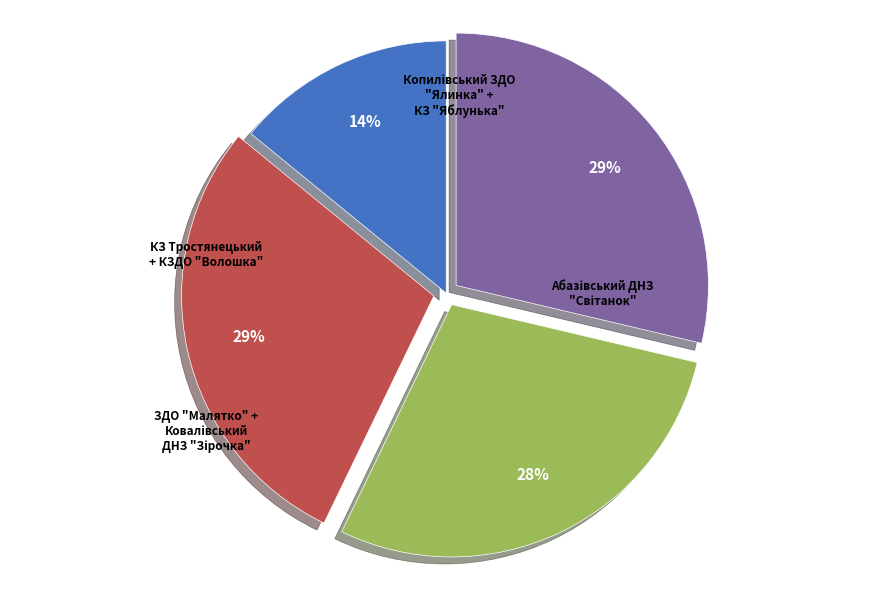

Is there any slice that represents more than half of the pie?

No